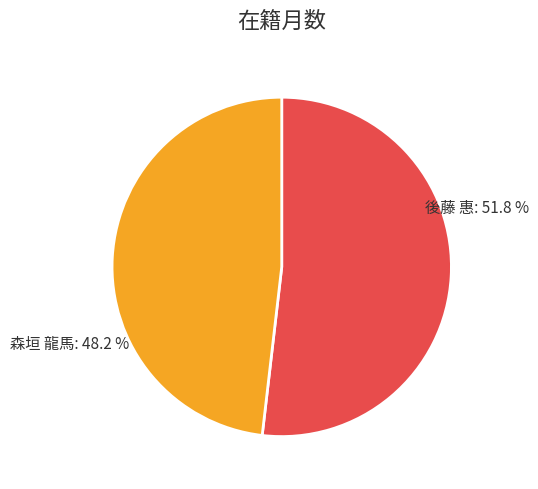

Is there a majority slice in this chart?

Yes